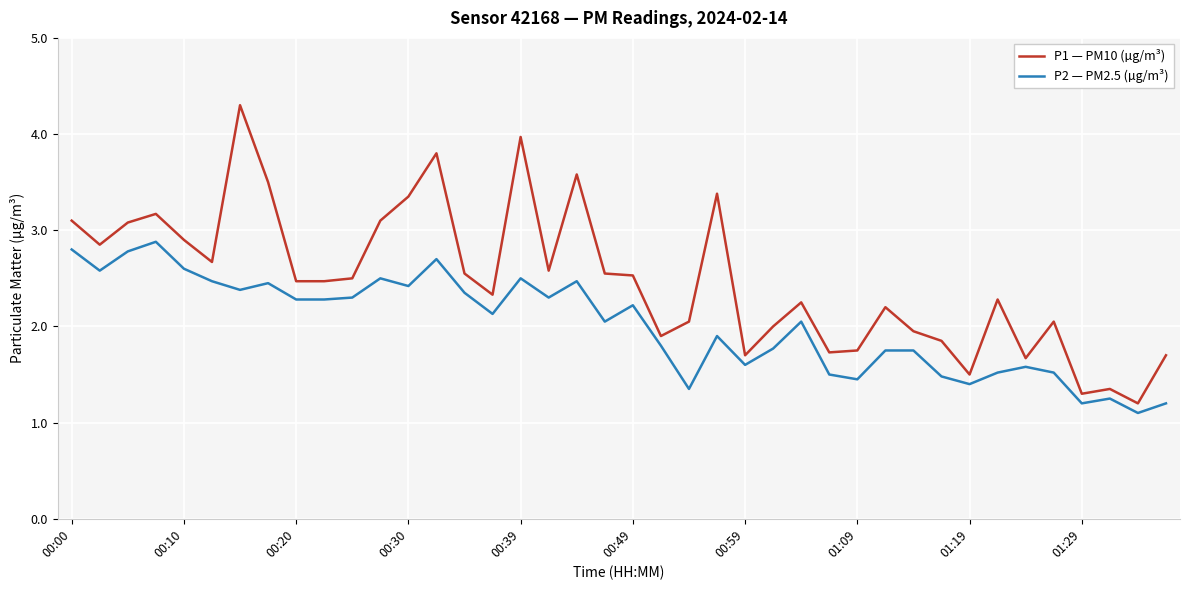

Which series has the largest range (max minus min)?

P1 — PM10 (µg/m³)